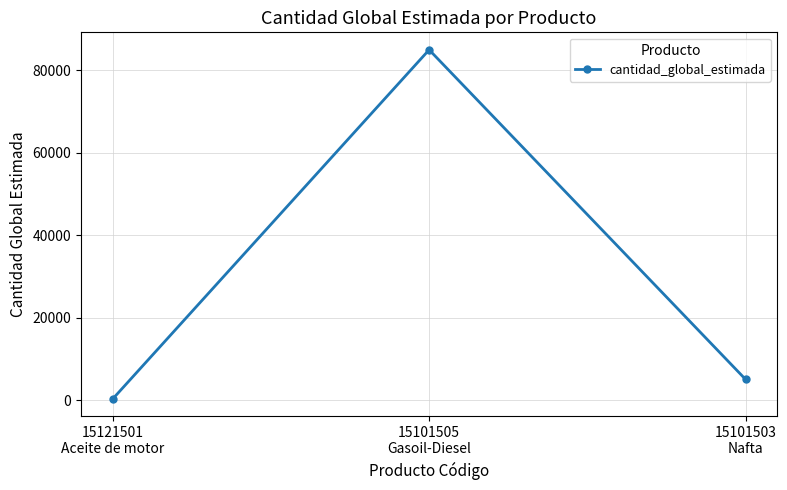

What value does the data have at 15101503
Nafta?

5000